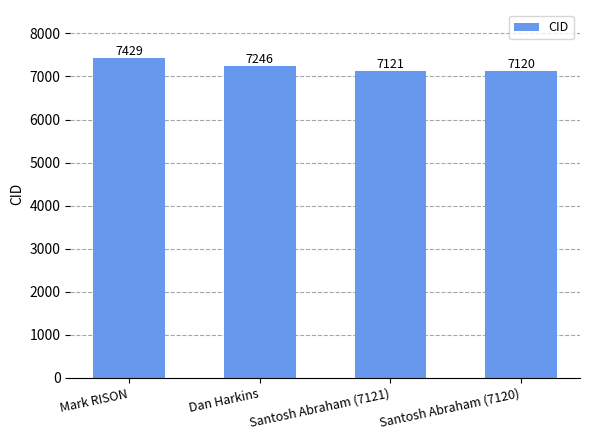

What is the ratio of the value at Mark RISON to the value at Santosh Abraham (7120)?

1.0